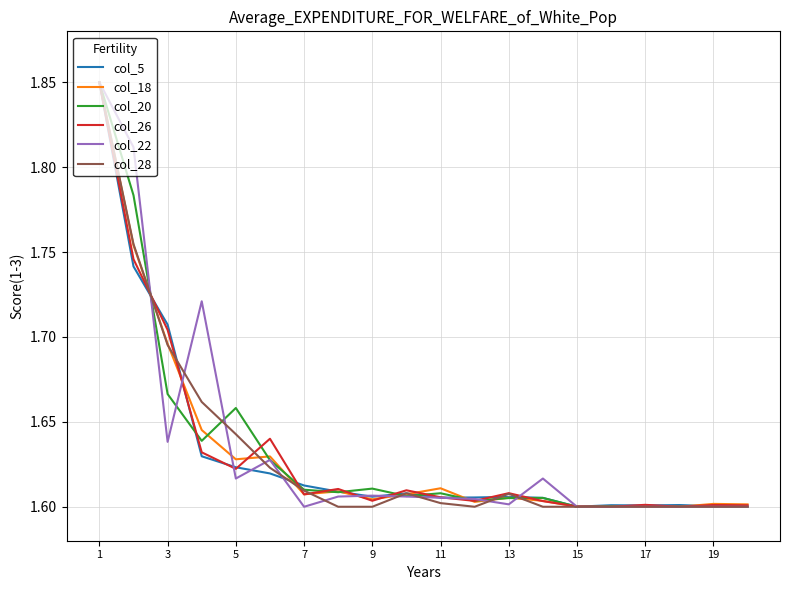

How many distinct data groups are displayed?

6